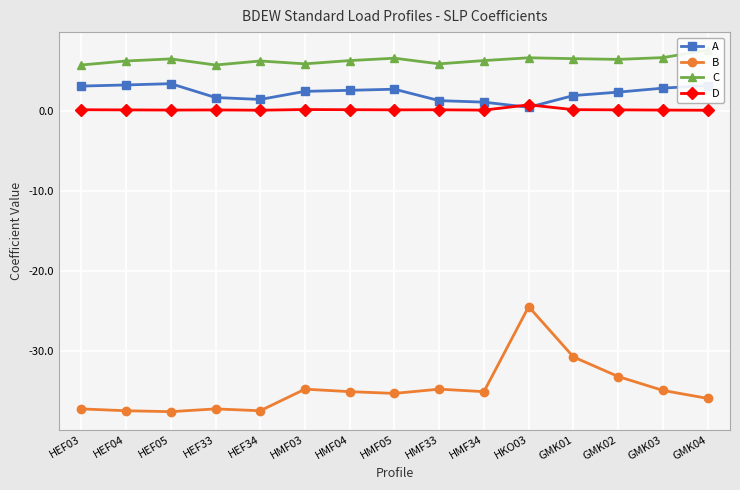

At which label does D reach its peak?

HKO03